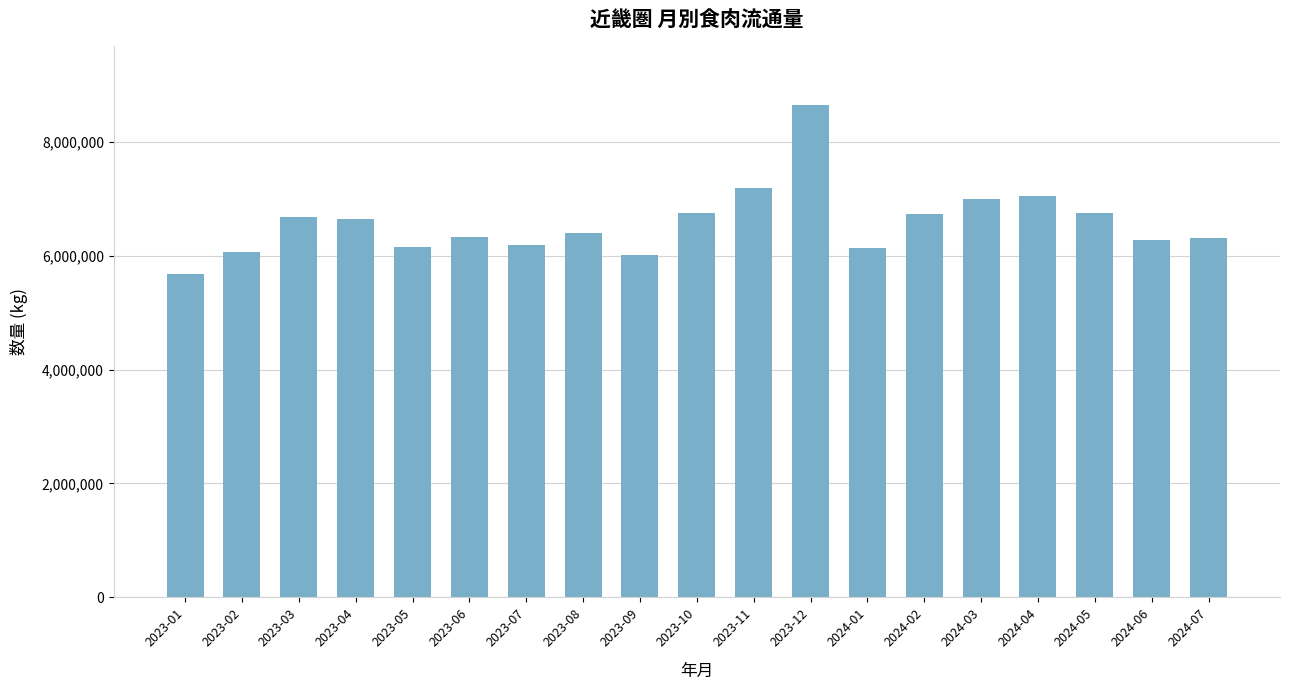

Which label corresponds to the smallest value in the chart?

2023-01